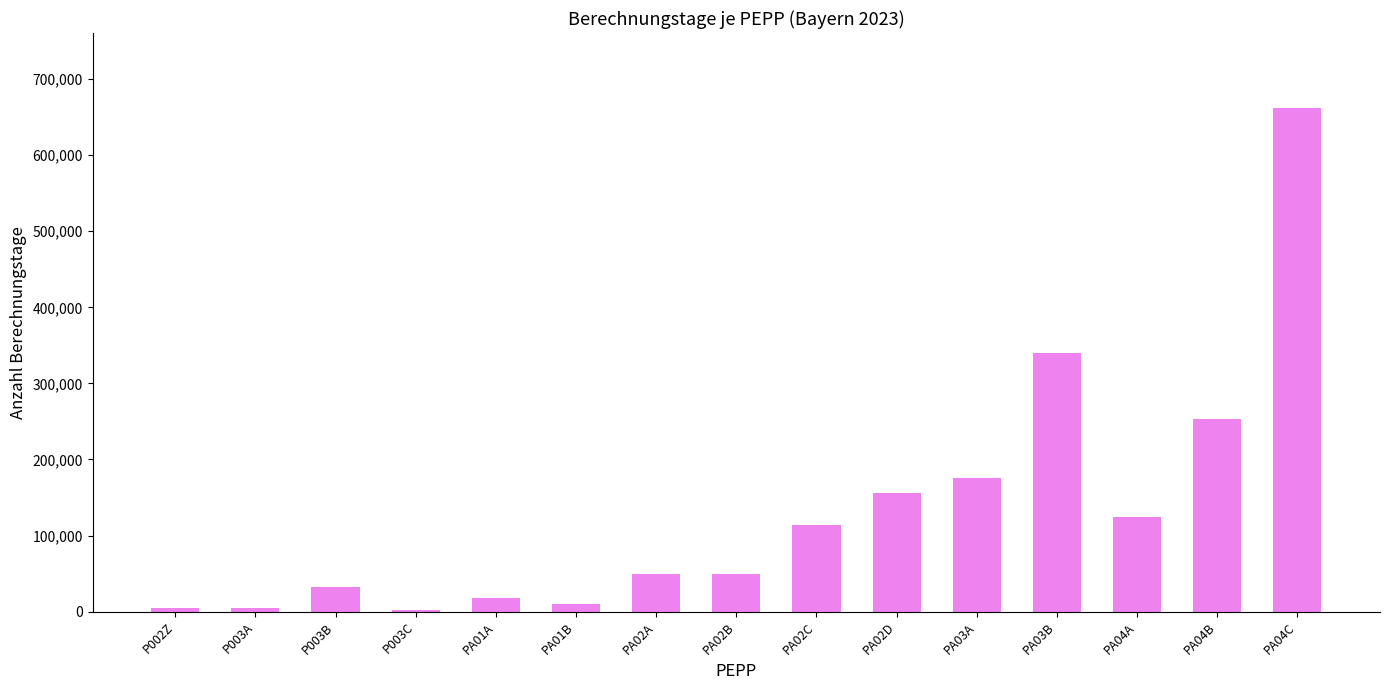

Between PA04B and PA02C, which is larger?

PA04B